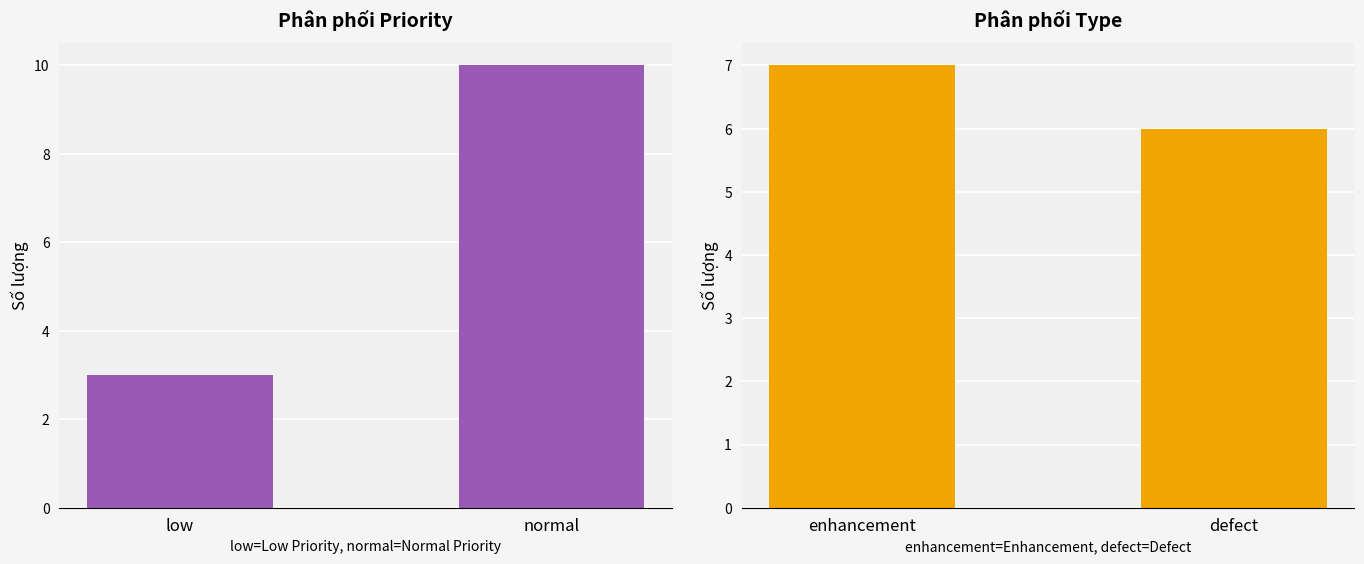

Which series has the largest total across all categories?

Priority